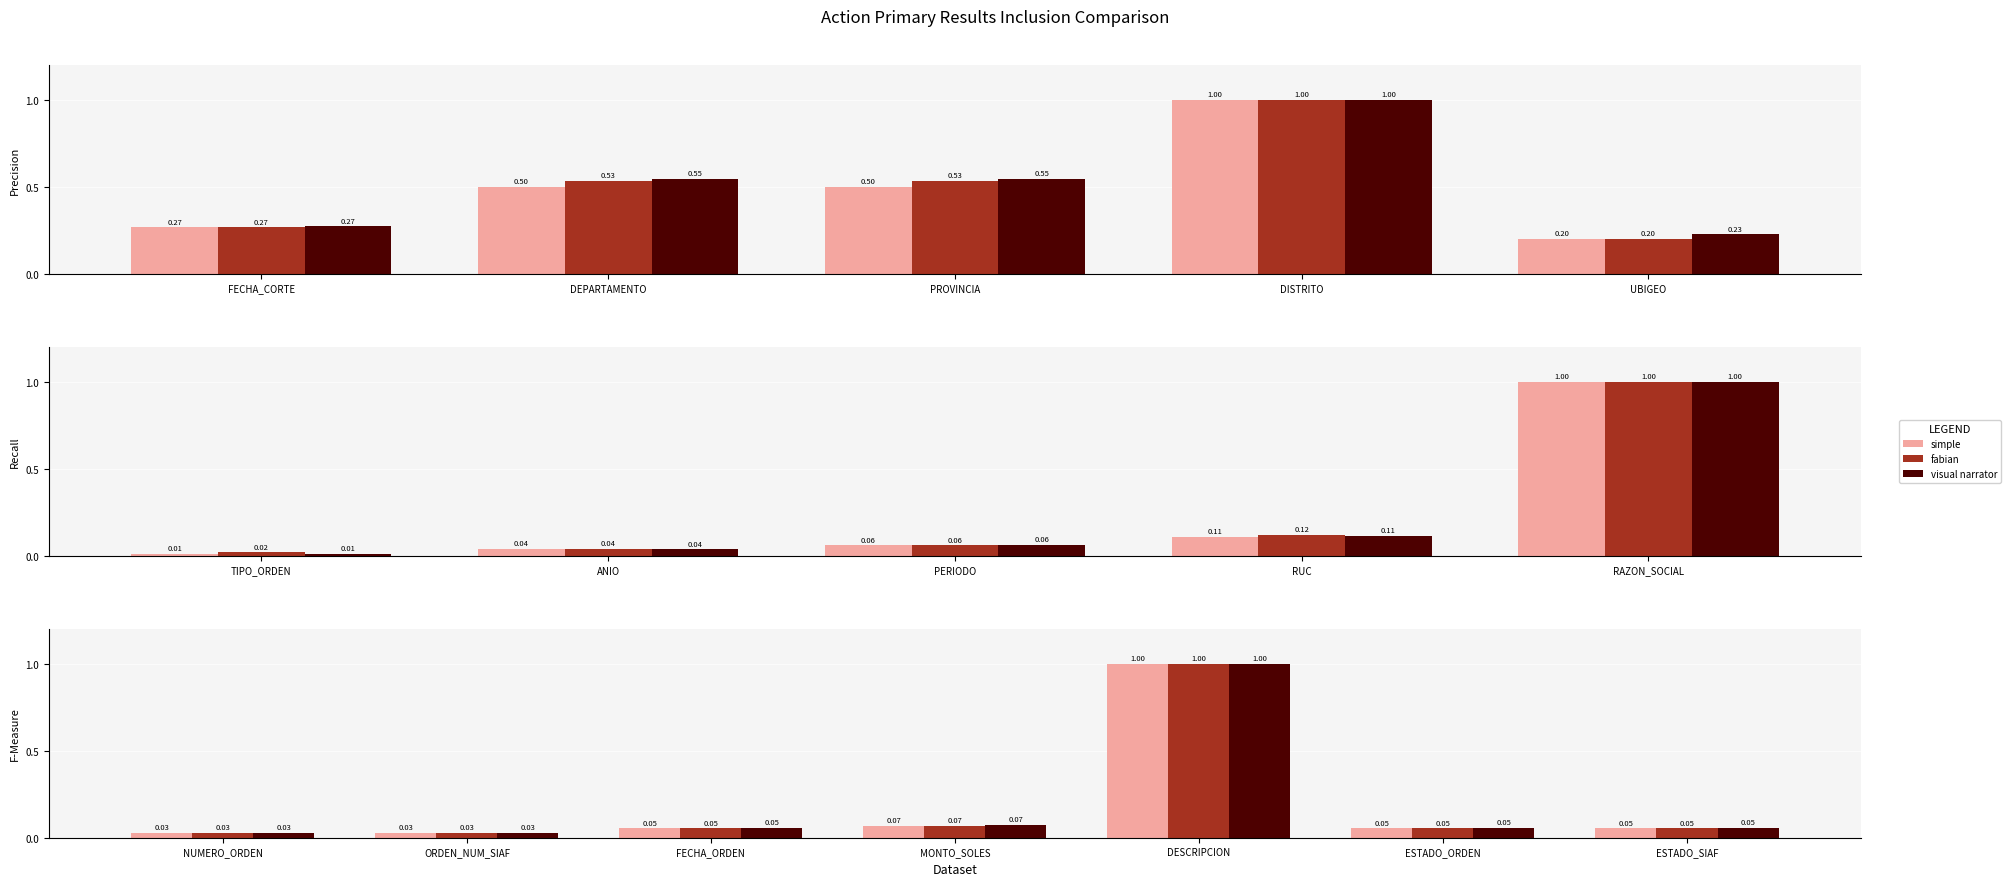

Does the chart contain any negative values?

No